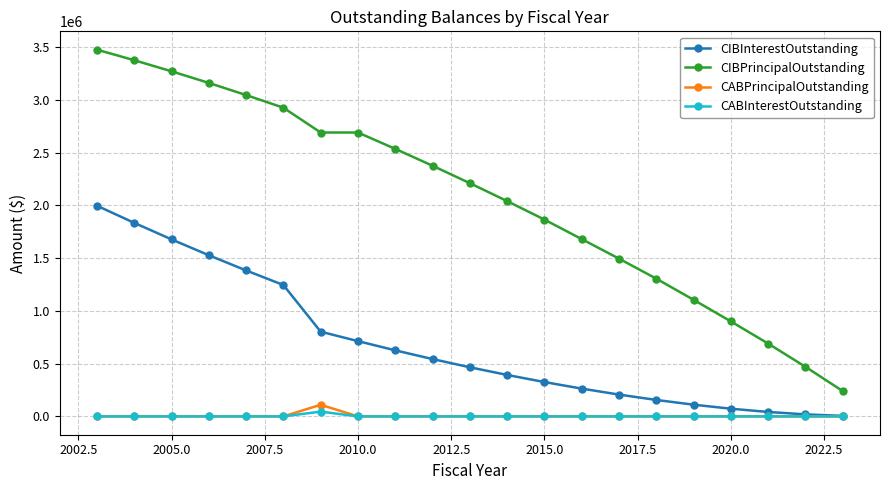

Which series has the largest range (max minus min)?

CIBPrincipalOutstanding